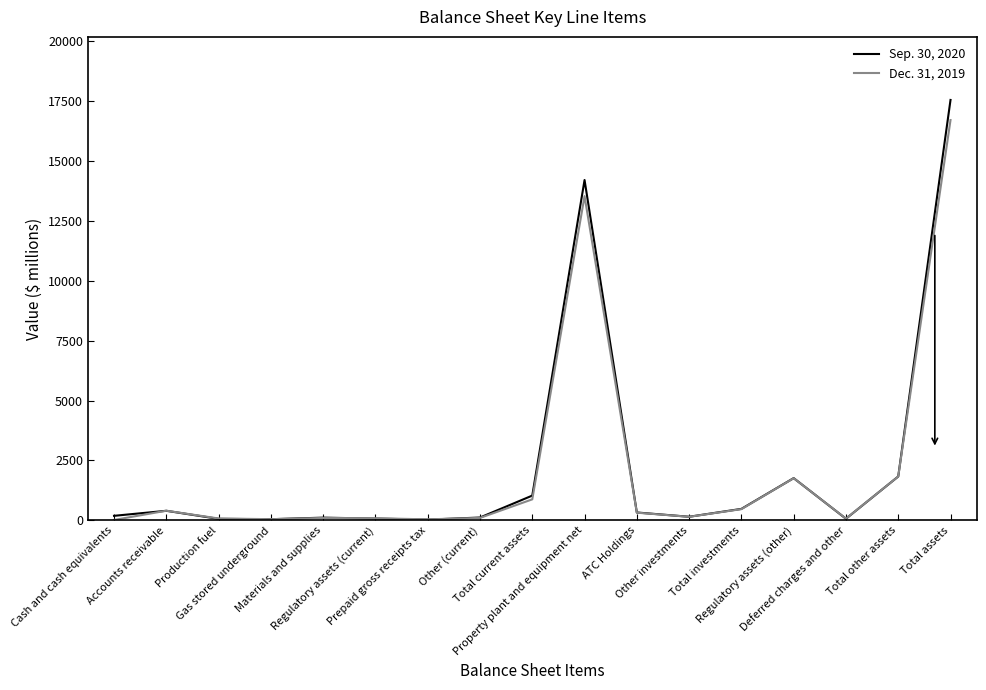

How many lines are shown in the chart?

2